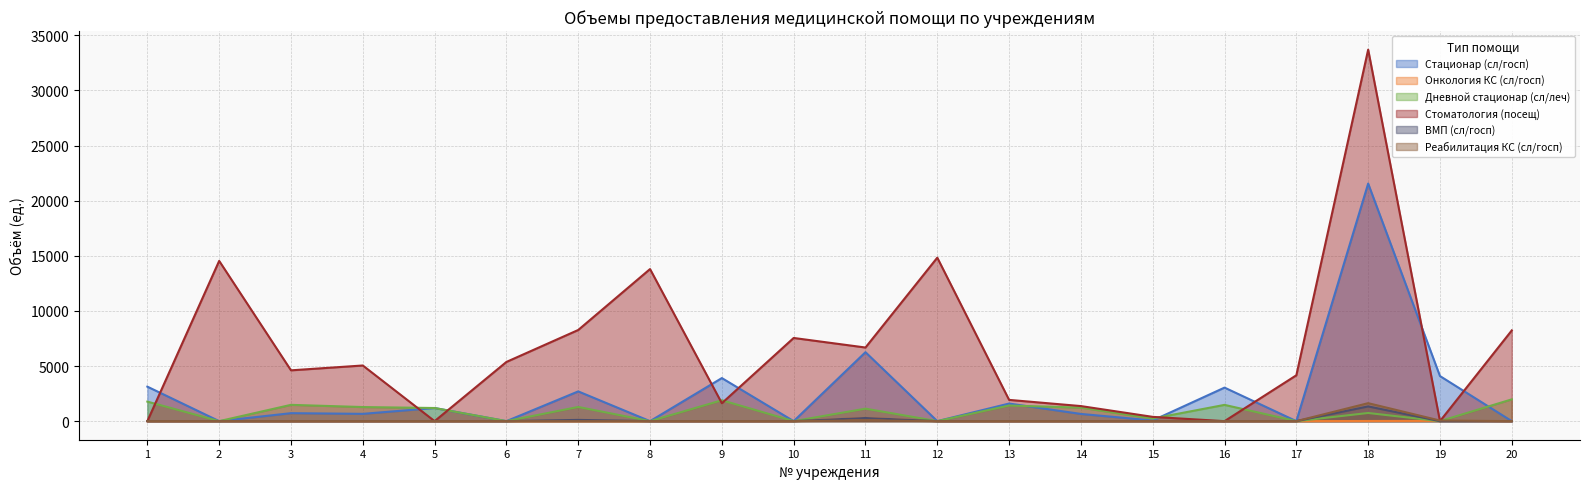

Is it true that Онкология КС (сл/госп) equals 394 at 11?

False